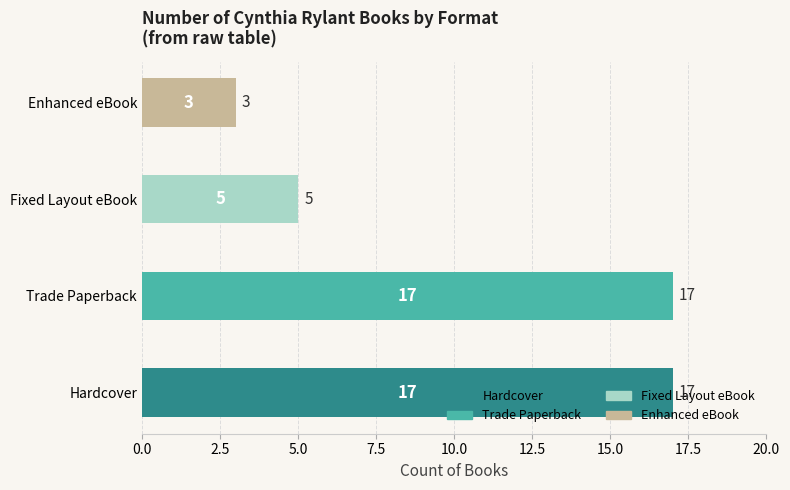

What is the difference between the maximum and minimum values?

14